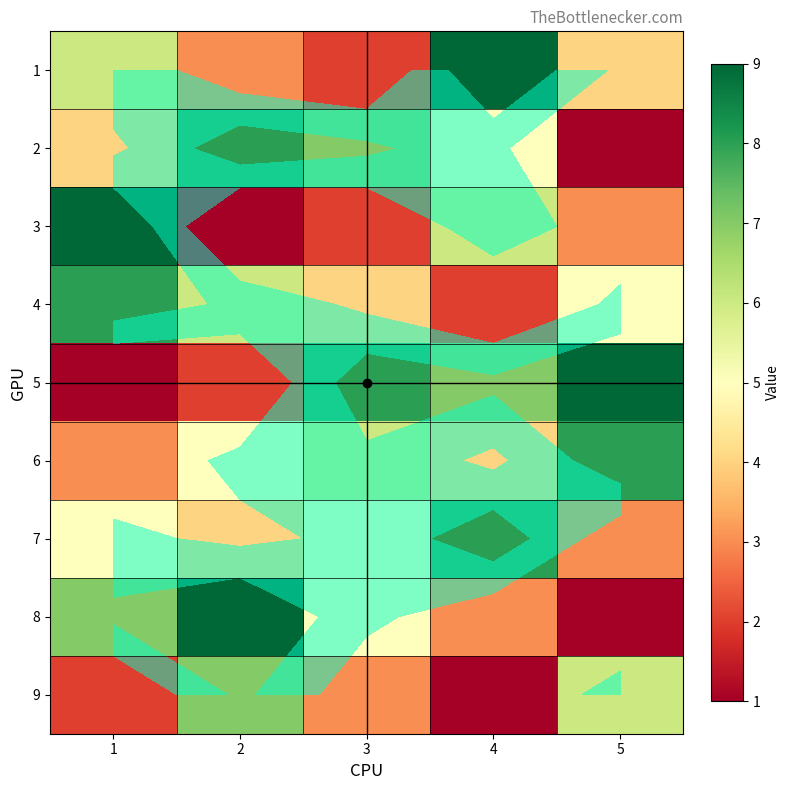

What is the total value across all series at 5?

40